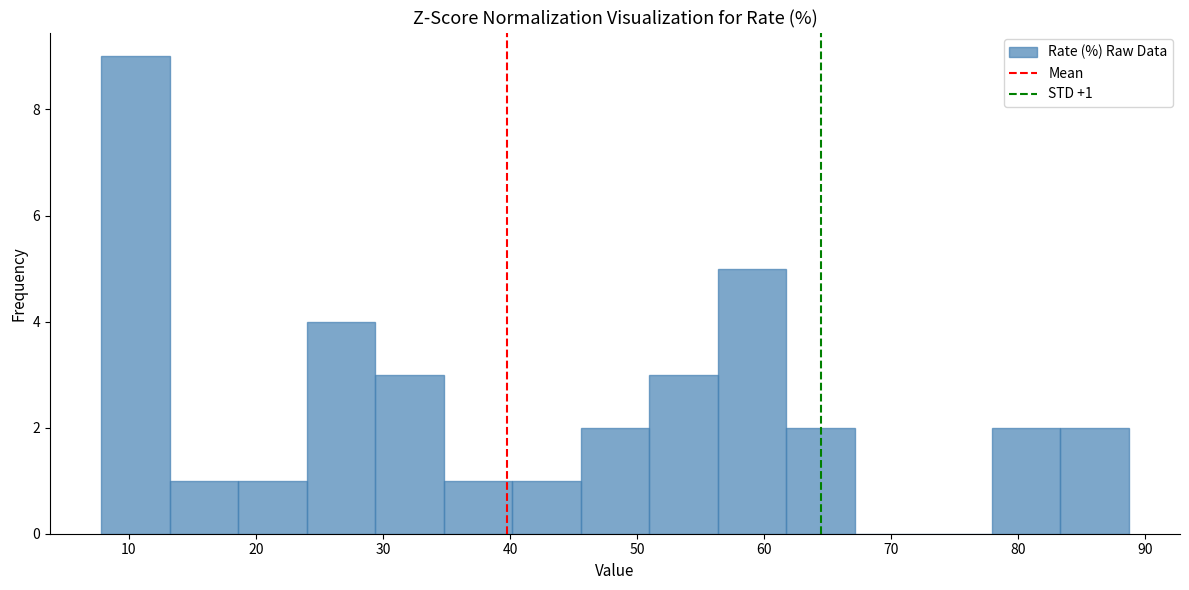

Which range on the x-axis has the tallest bar?

8 to 13